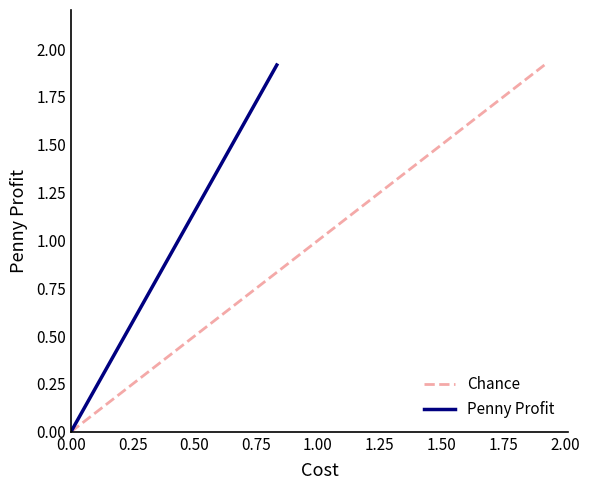

What is the value of the Penny Profit point at the 2nd from the left?

1.9